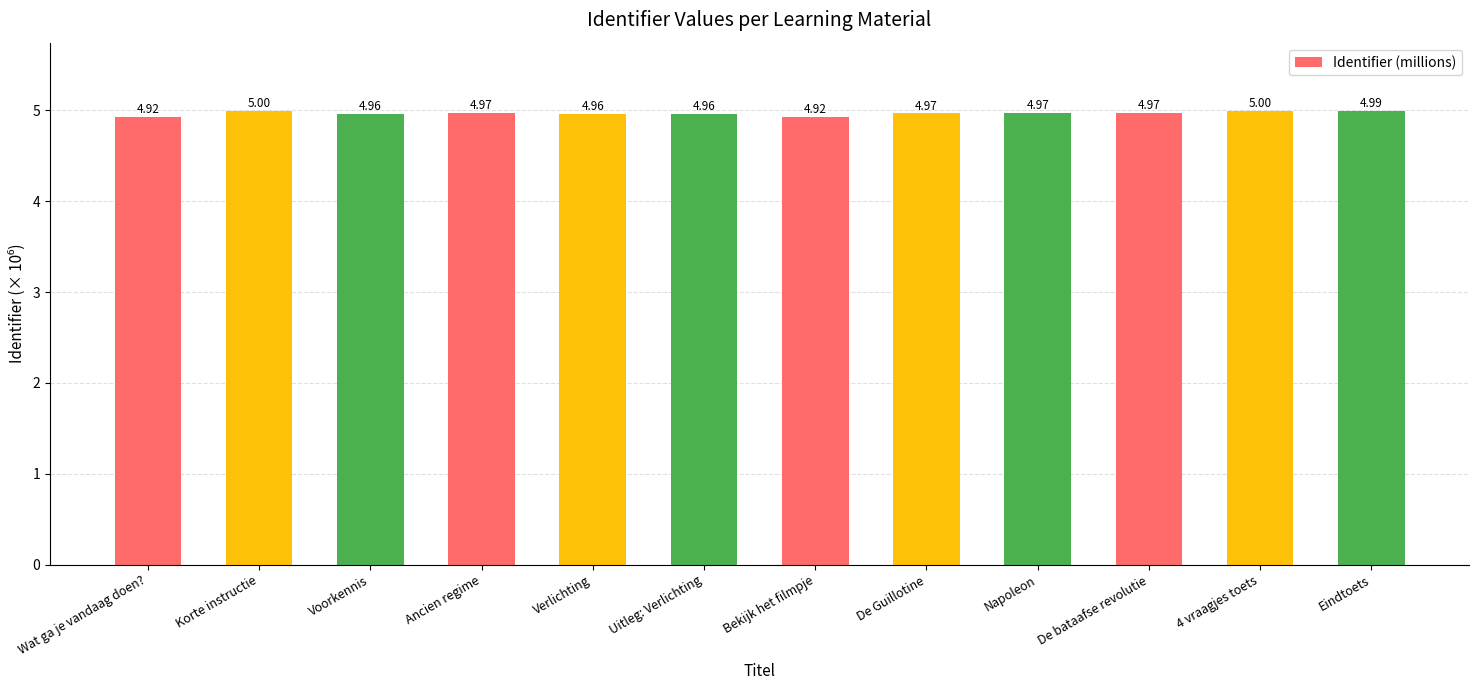

What is the greatest value displayed?

5.0